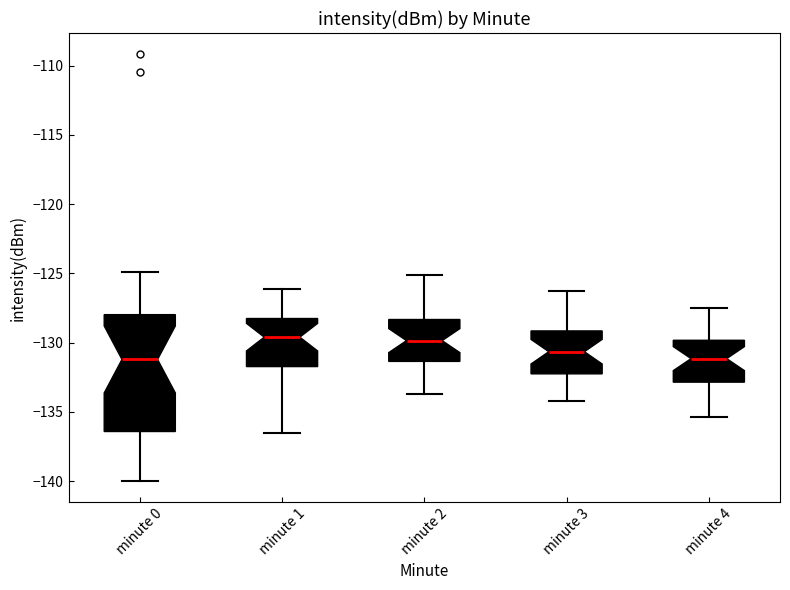

Which box is the tallest, from its lower edge to its upper edge?

minute 0